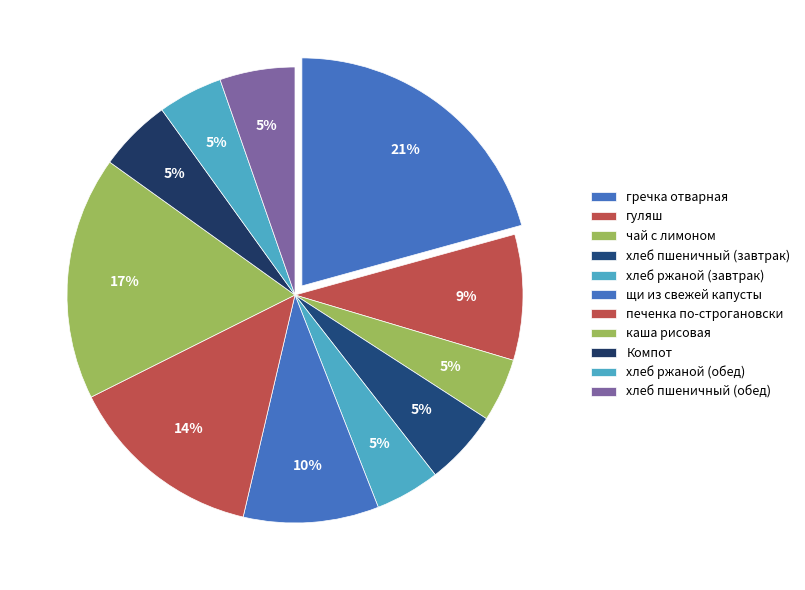

Approximately how many times larger is the value at хлеб ржаной (обед) compared to хлеб ржаной (завтрак)?

1.0